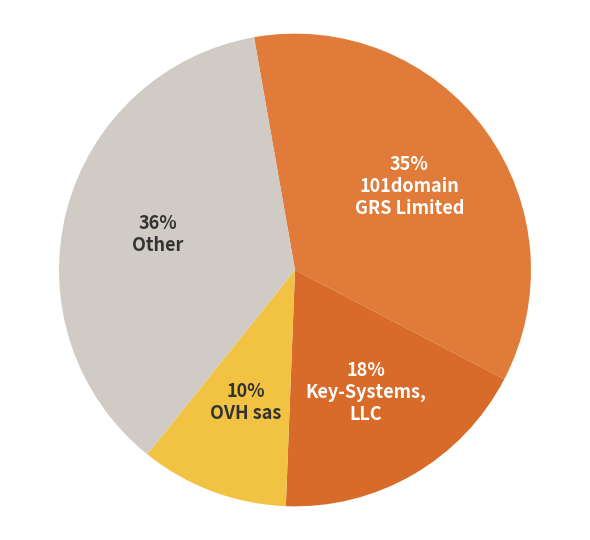

Count the number of slices in the pie.

4